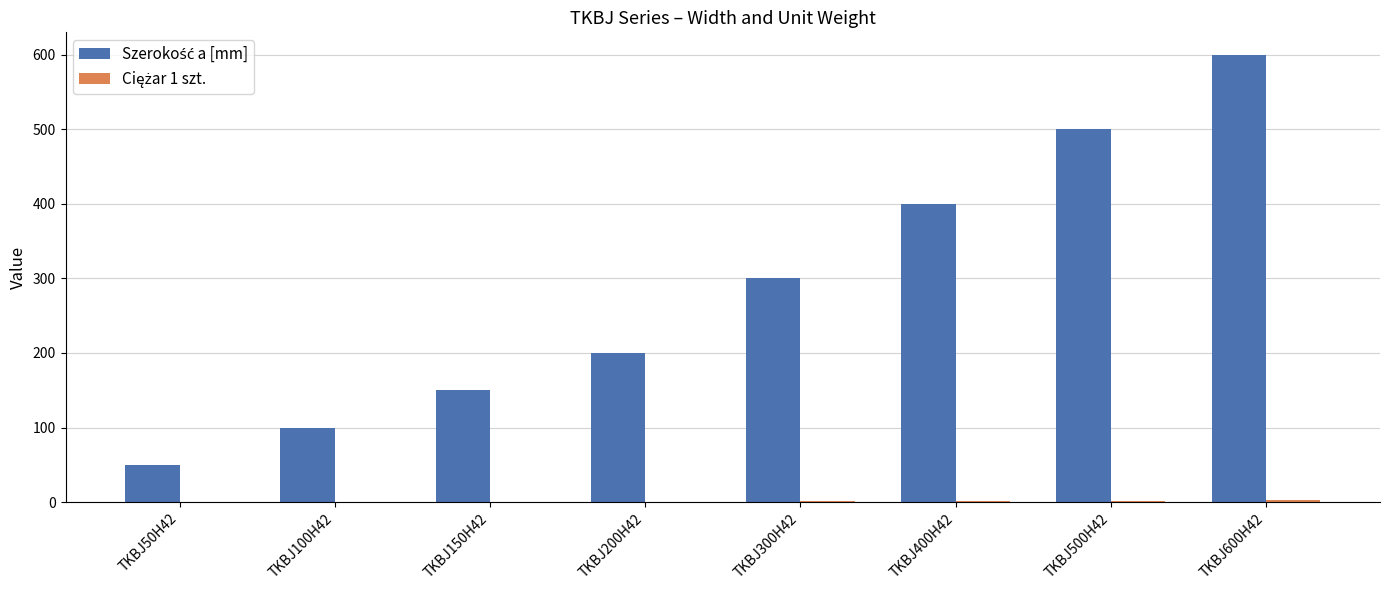

At which category is the sum across all series the highest?

TKBJ600H42